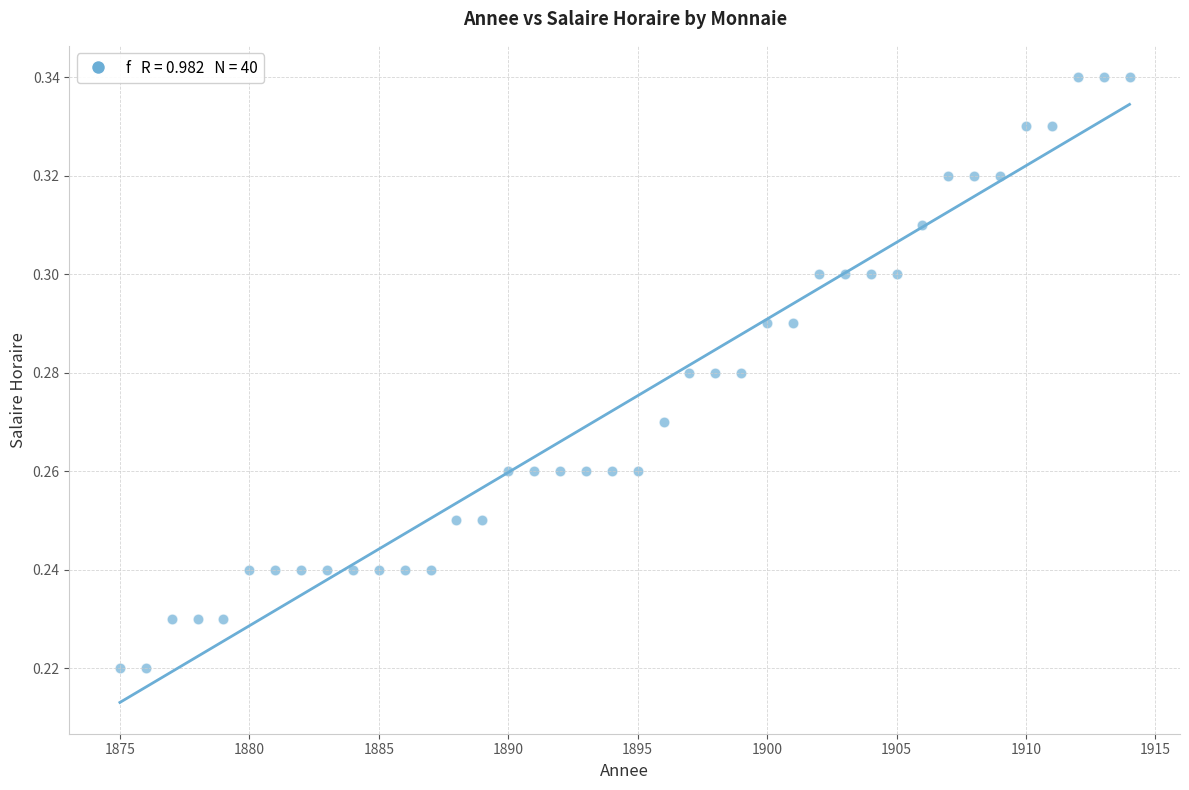

What is the range of X values (max minus min)?

39.0